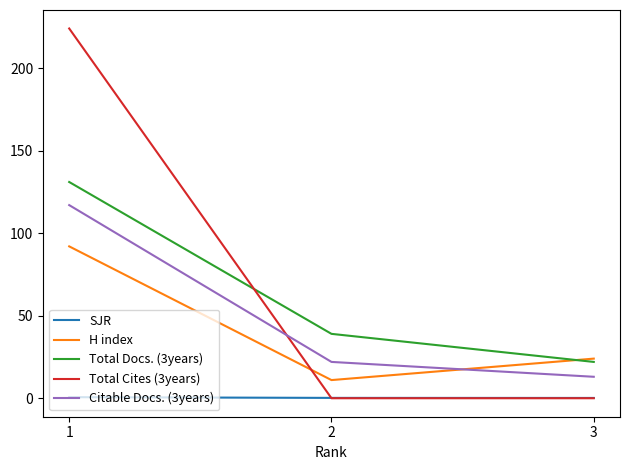

List the series in order of their peak value, highest first.

Total Cites (3years), Total Docs. (3years), Citable Docs. (3years), H index, SJR